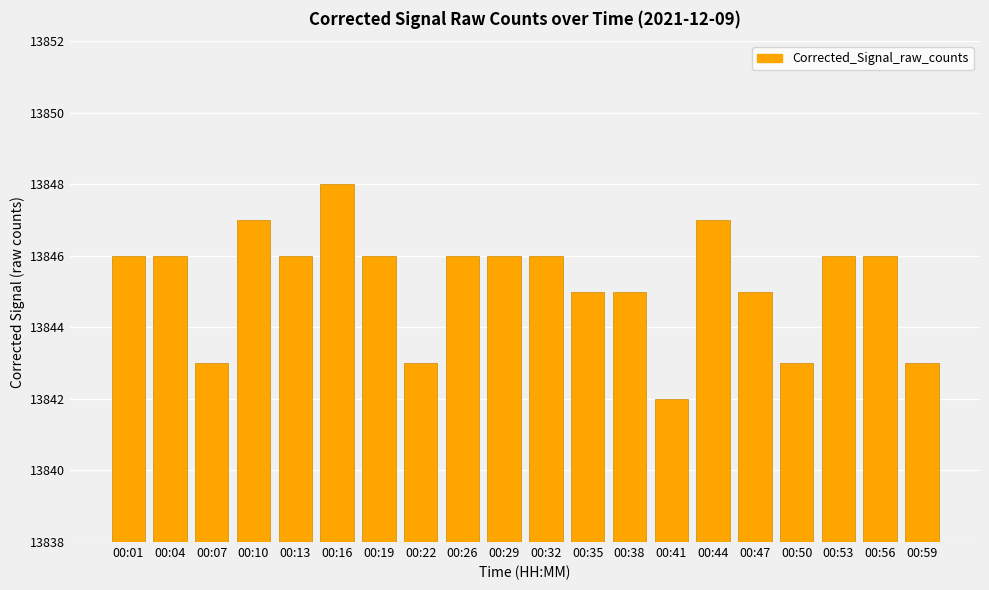

The chart shows a value of 18534 at 00:47. True or false?

False